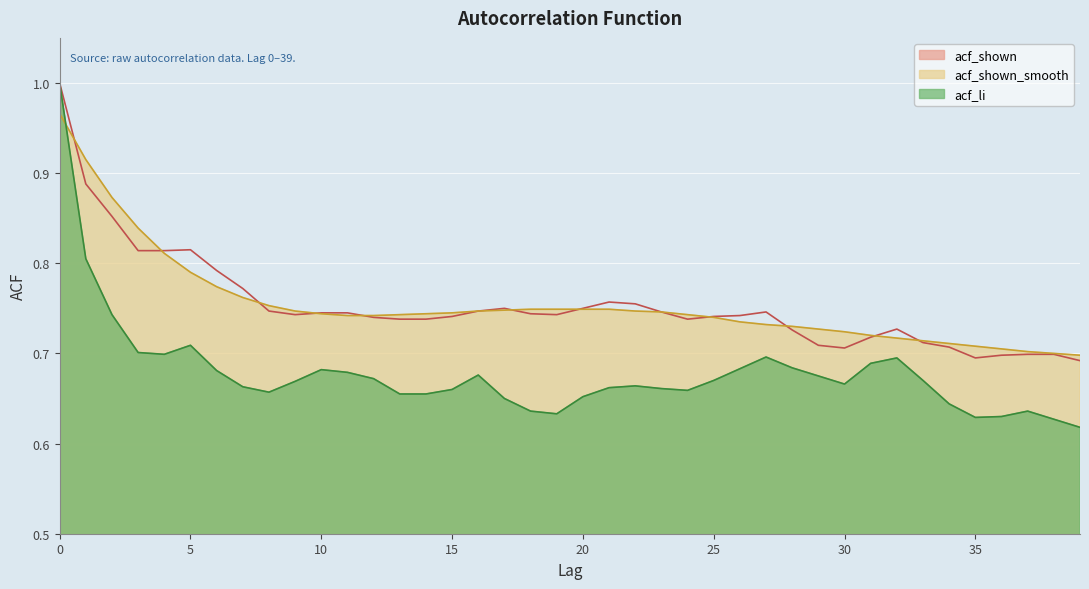

Which series has the largest range (max minus min)?

acf_li